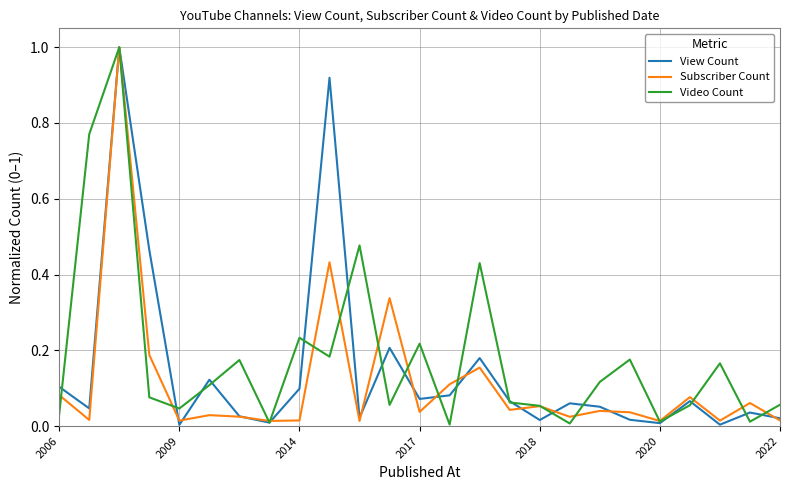

What is the maximum value shown in the chart?

1.0